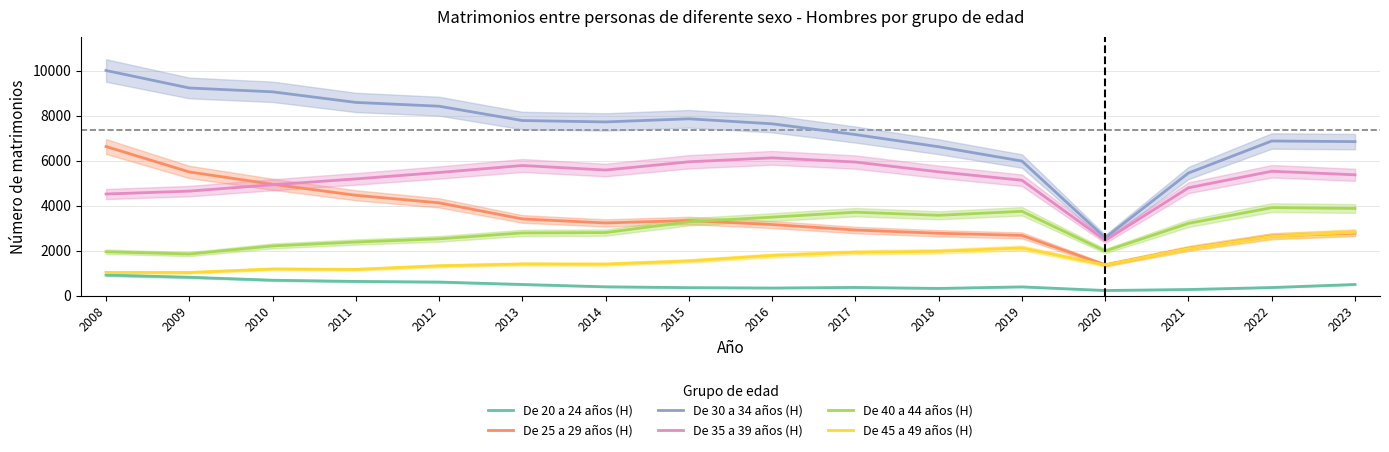

What is the difference between the second highest and second lowest values in the De 35 a 39 años (H) series?

1433